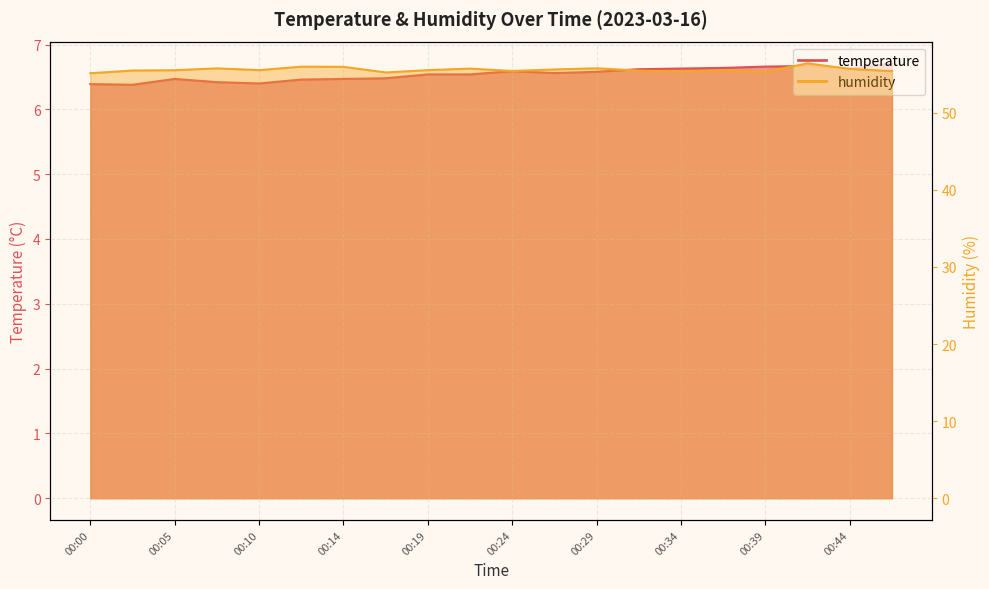

The humidity series shows 56.0 at 00:14. True or false?

True